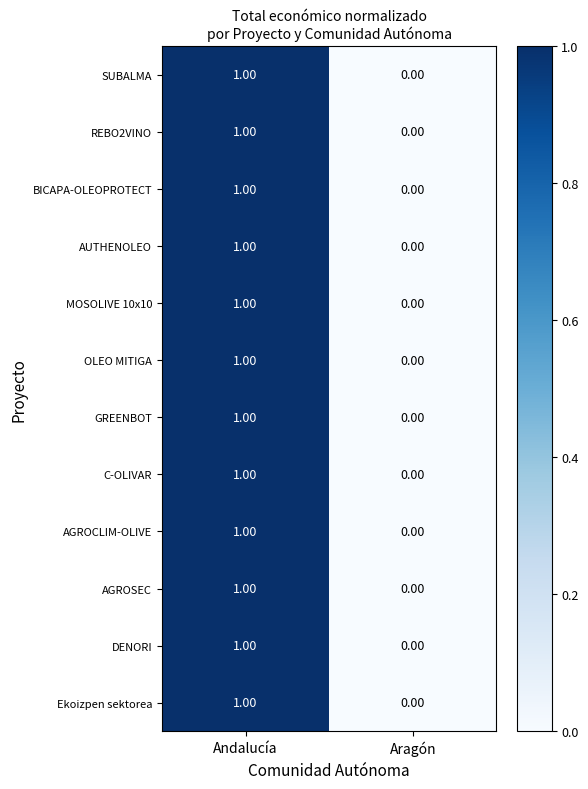

Which category has the highest value across all series?

Andalucía